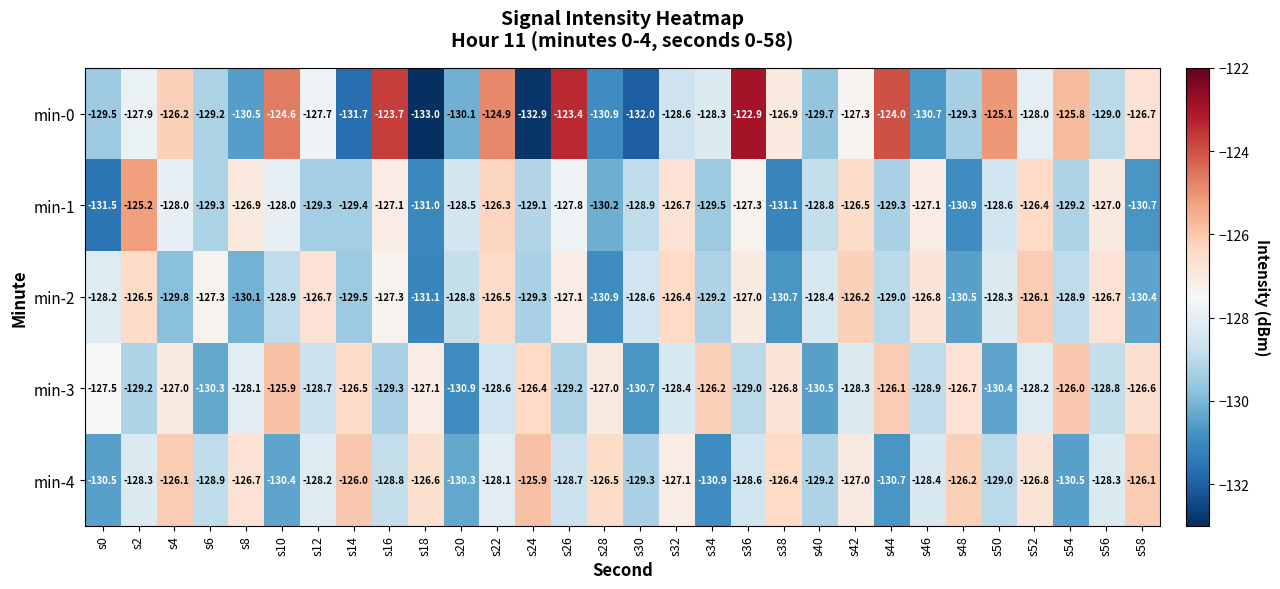

Rank the series at s4 from lowest to highest value.

min-2, min-1, min-3, min-0, min-4